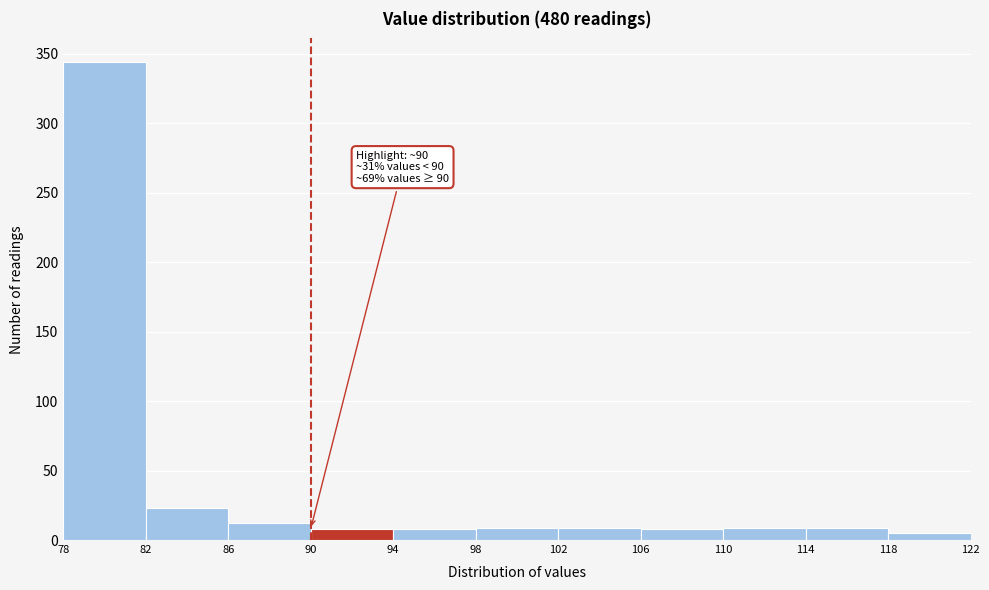

Which range on the x-axis has the tallest bar?

78 to 82